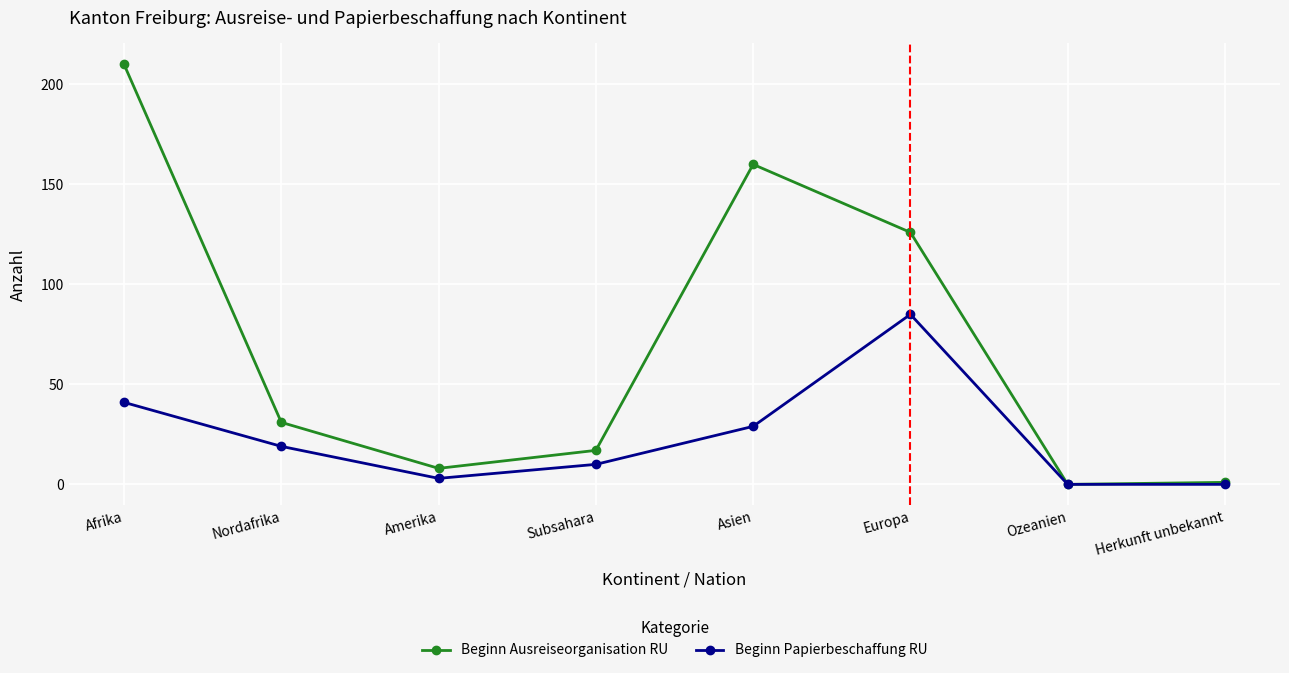

List the series in order of their overall mean, lowest first.

Beginn Papierbeschaffung RU, Beginn Ausreiseorganisation RU